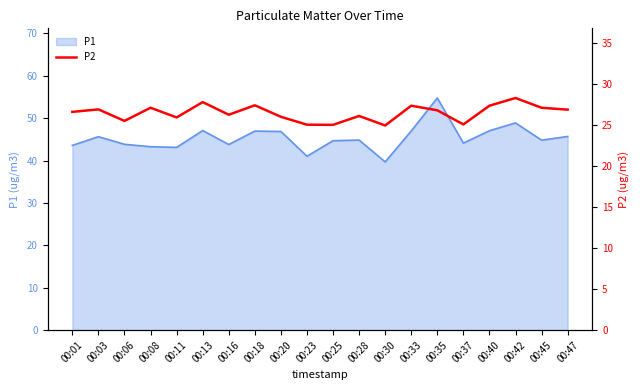

Is it true that the value at 00:28 is 44.6?

False